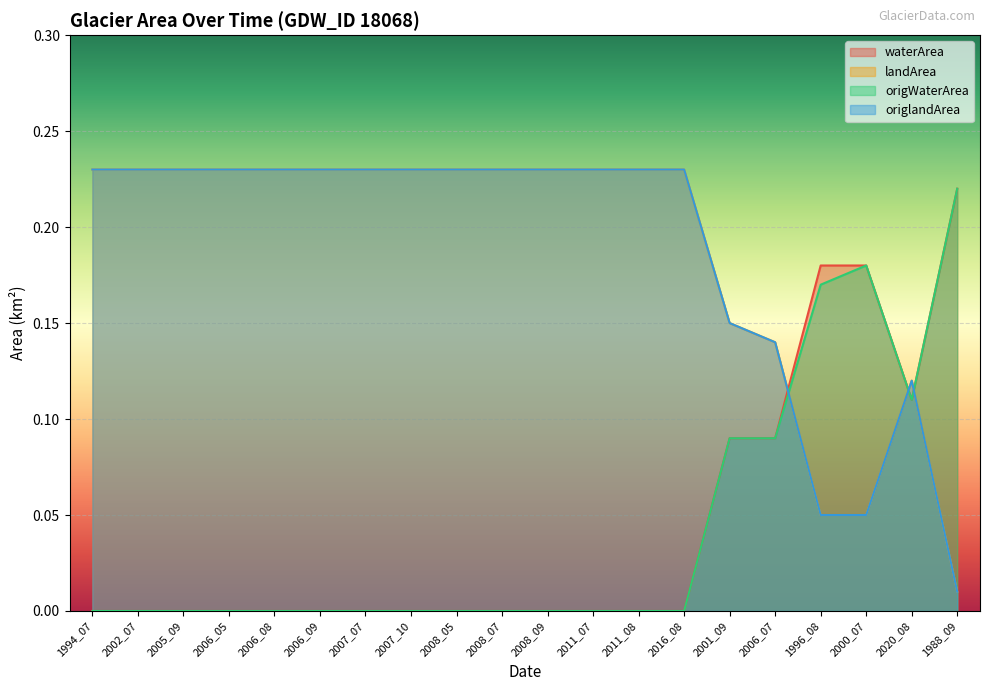

How many lines are shown in the chart?

4